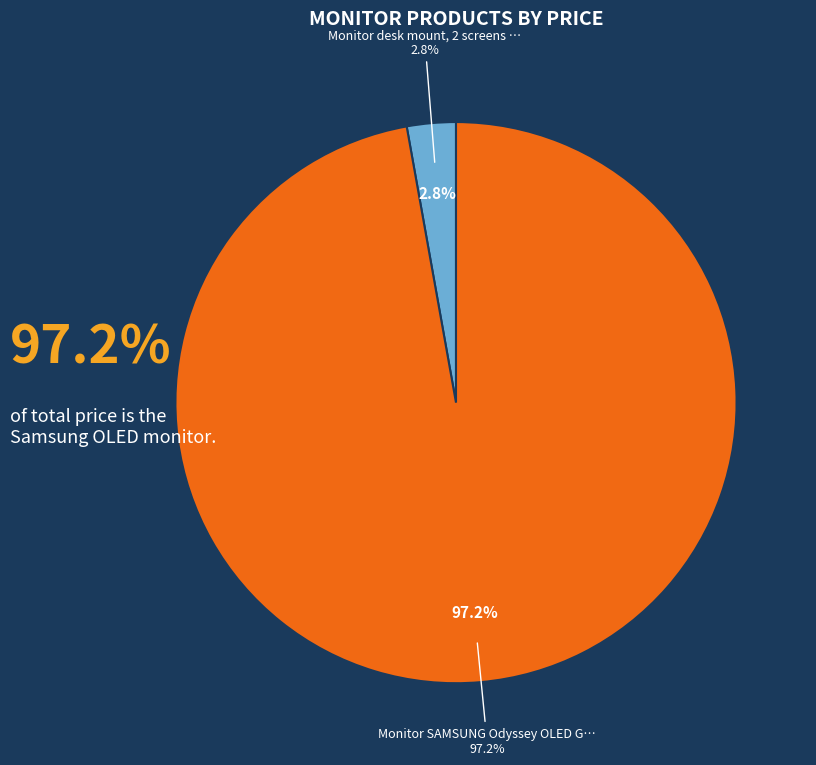

What is the change in value from Monitor desk mount, 2 screens up to 32" to Monitor SAMSUNG Odyssey OLED G80SD?

+1811.2